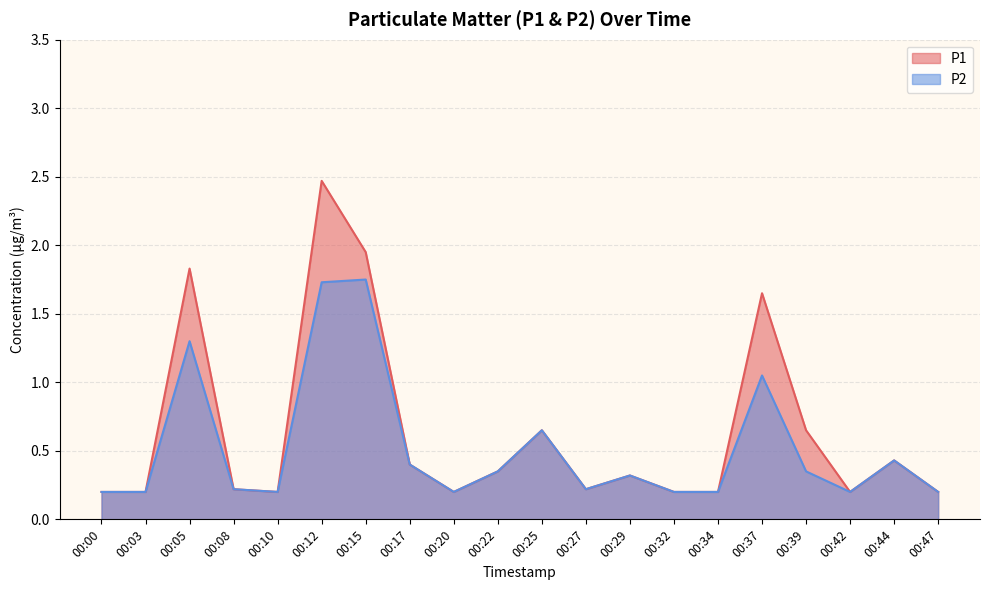

Which has a higher value, 00:00 or 00:25?

00:25